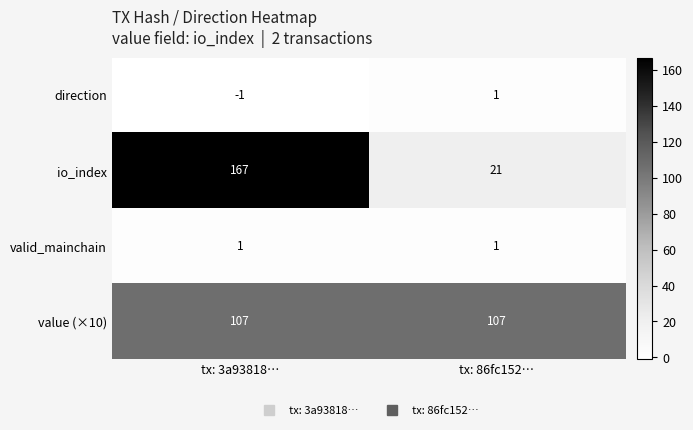

Which label corresponds to the largest value in the chart?

tx: 3a93818…